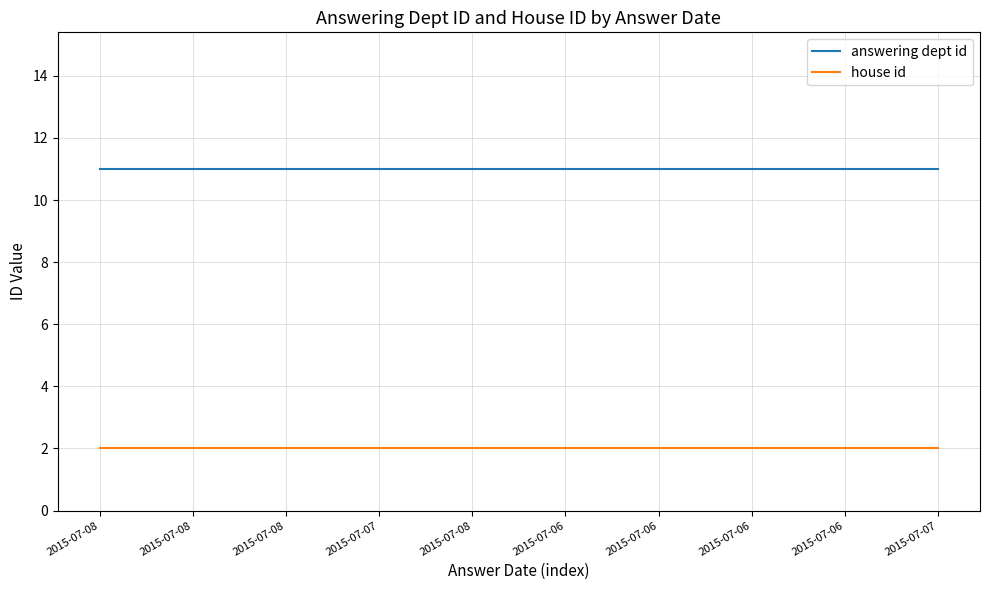

Reading left to right, extract all data points from this chart.

answering dept id: 2015-07-08=11	2015-07-08=11	2015-07-08=11	2015-07-07=11	2015-07-08=11	2015-07-06=11	2015-07-06=11	2015-07-06=11	2015-07-06=11	2015-07-07=11
house id: 2015-07-08=2	2015-07-08=2	2015-07-08=2	2015-07-07=2	2015-07-08=2	2015-07-06=2	2015-07-06=2	2015-07-06=2	2015-07-06=2	2015-07-07=2